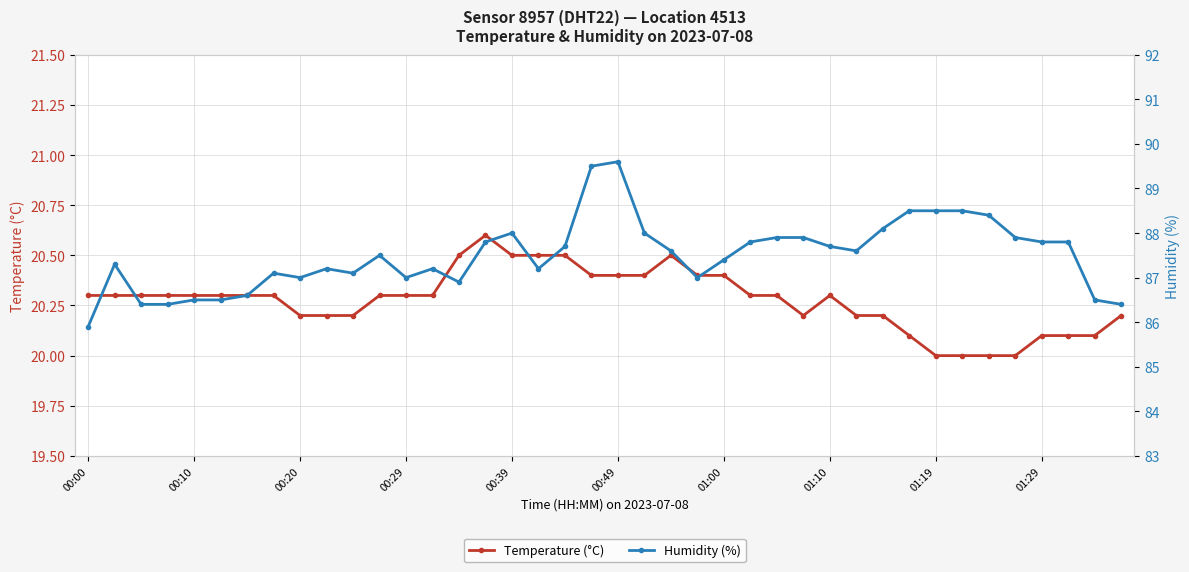

Rank the series by their maximum value, from highest to lowest.

Humidity (%), Temperature (°C)